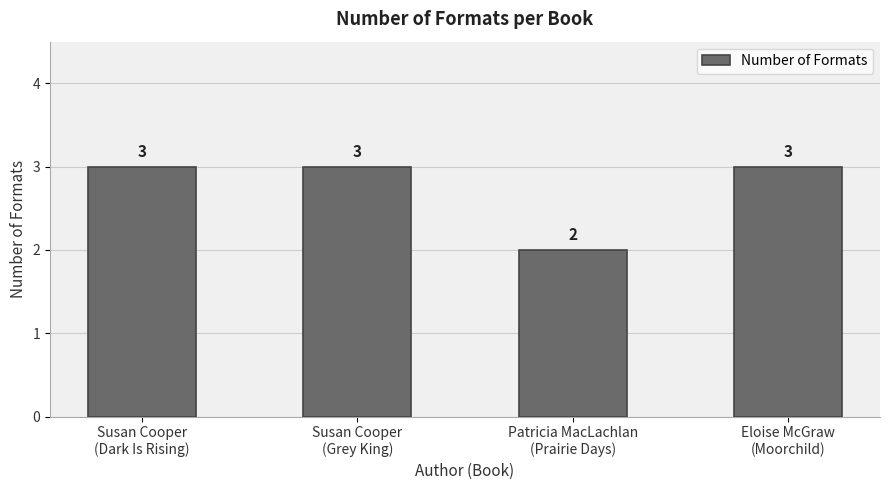

Count the values in the range 3 to 4.

3